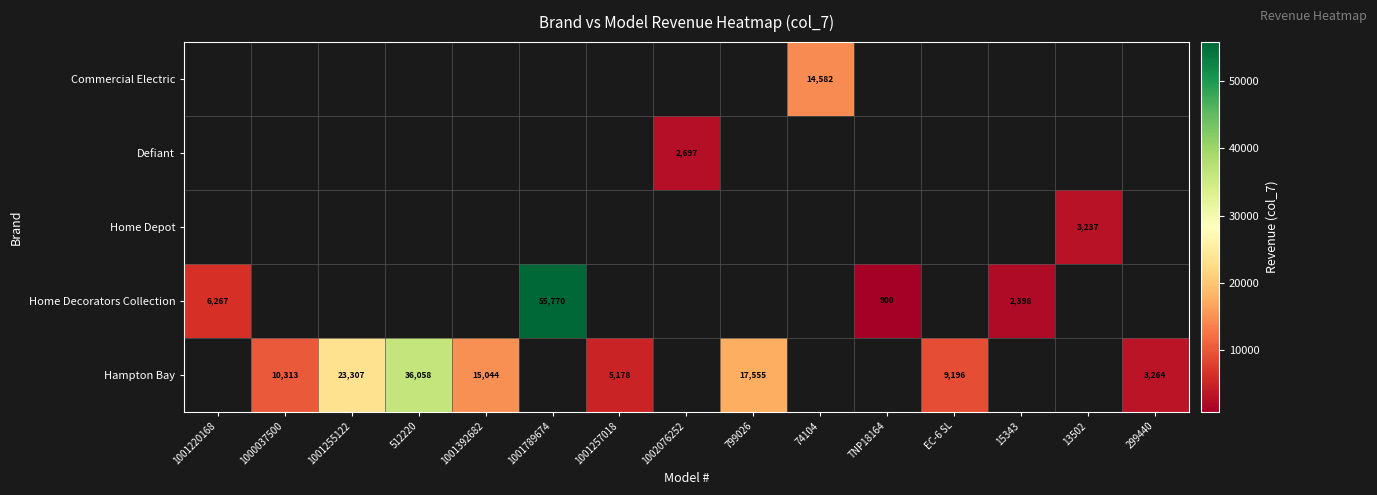

Count the number of categories in the chart.

15